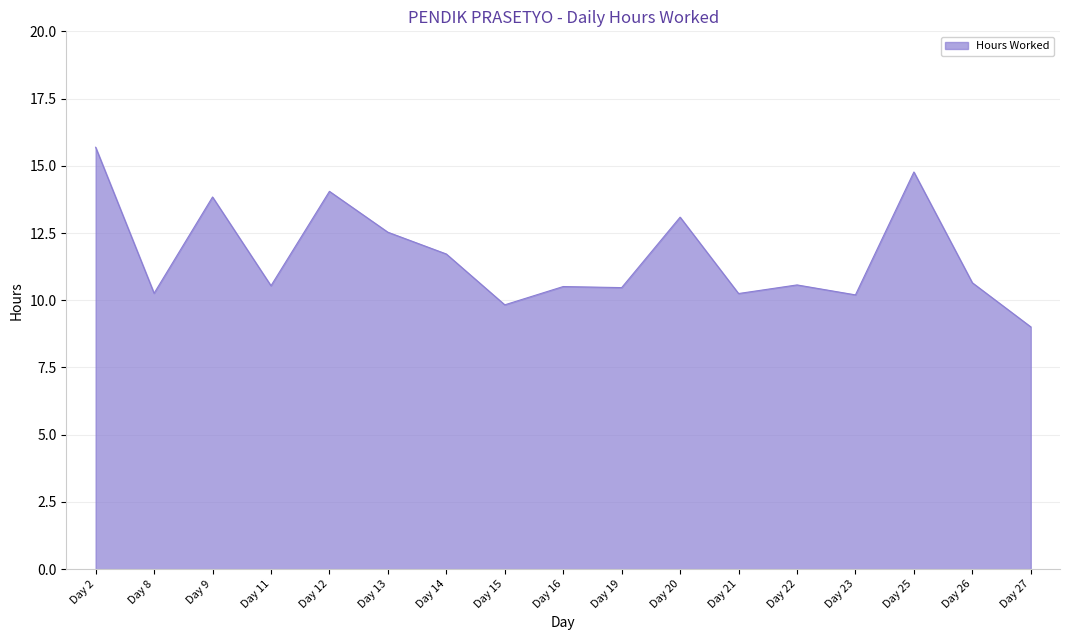

Which category has the highest value across all series?

Day 2